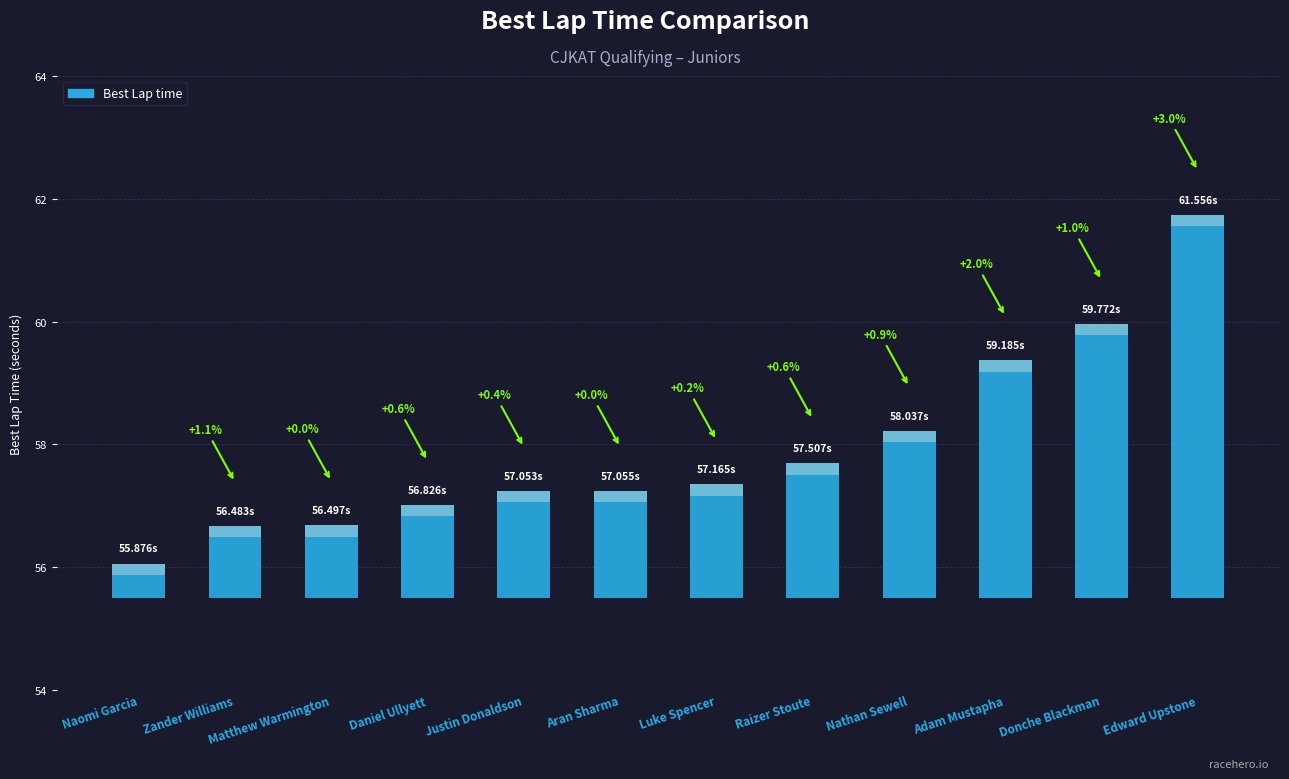

Which category has the lowest value across all series?

Naomi Garcia